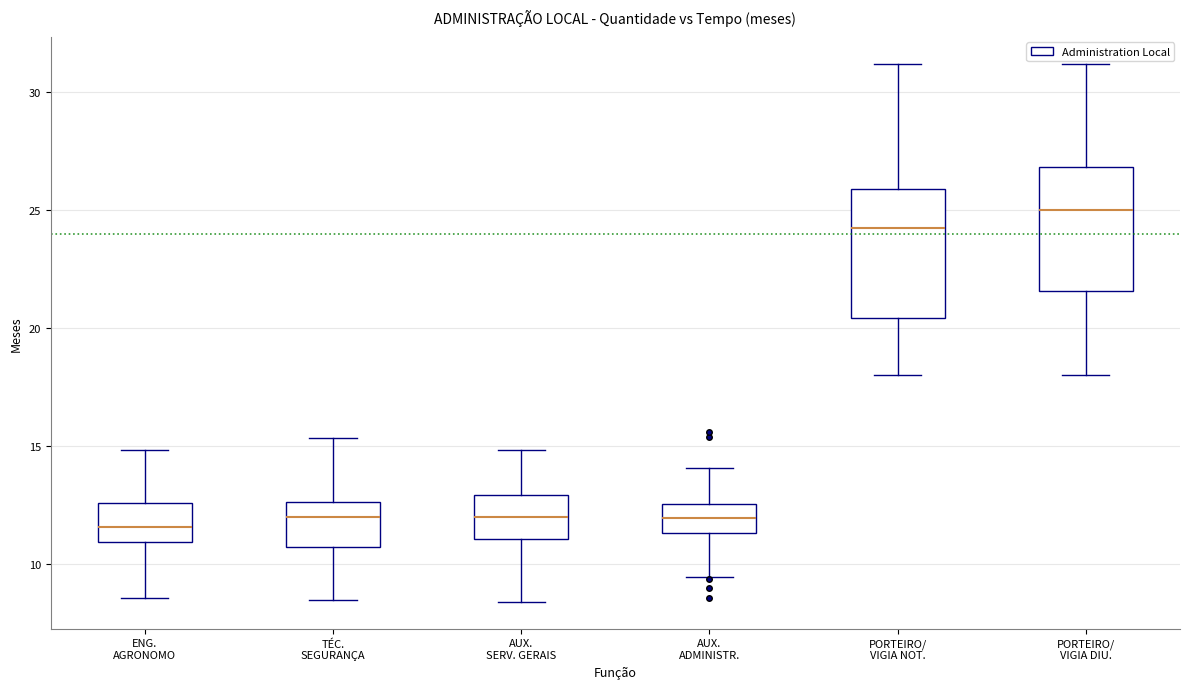

Where is the upper edge of the box for AUX. ADMINISTR. on the y-axis? The values are not printed on the chart, so give them approximately, as read against the axis.

12.5